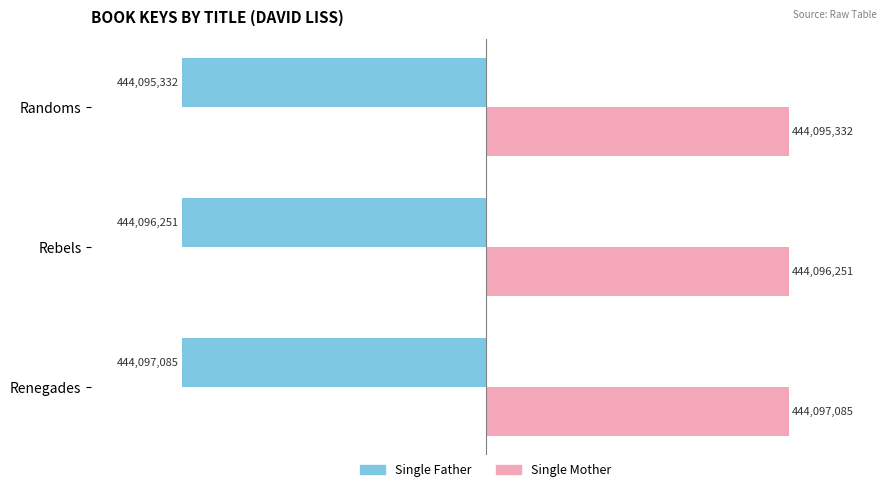

What are all the series names shown in the legend?

Single Father, Single Mother